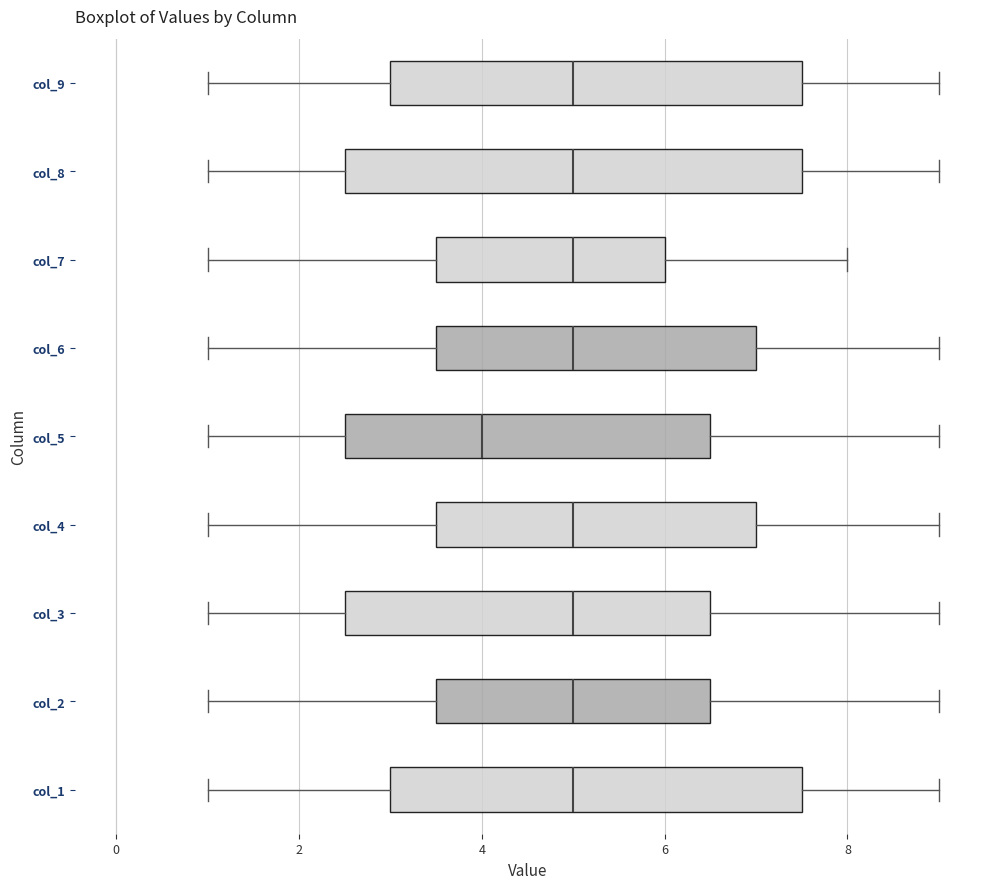

Which box is the widest, from its left edge to its right edge?

col_8